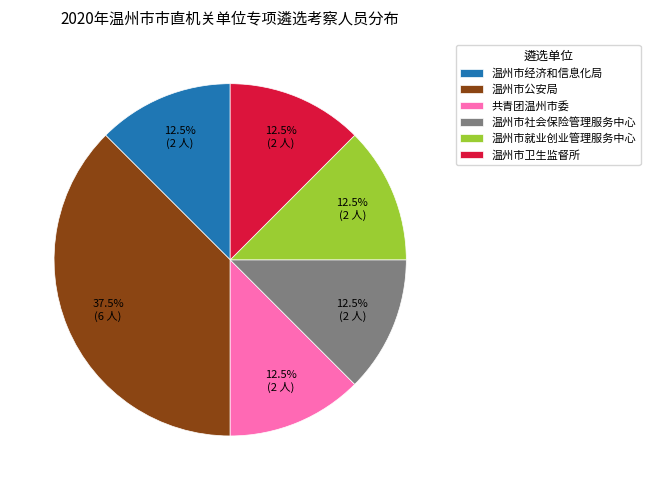

Which has a higher value, 温州市公安局 or 温州市社会保险管理服务中心?

温州市公安局